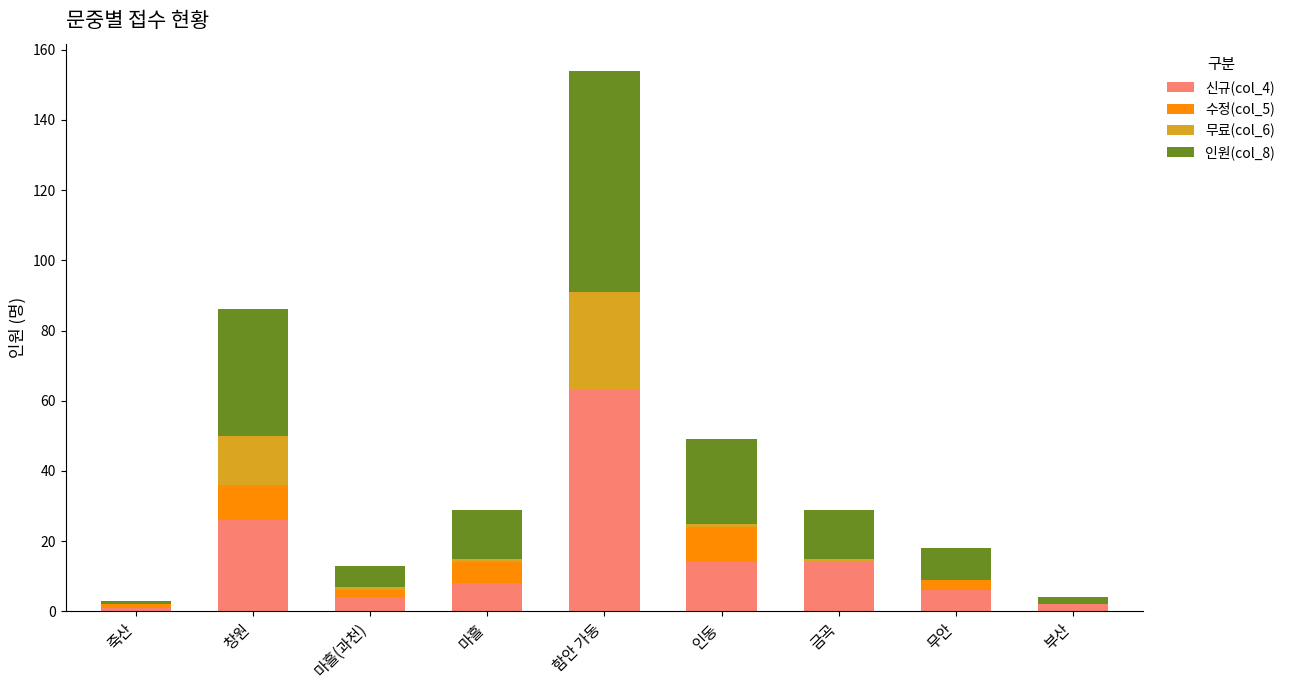

At which category is the sum across all series the highest?

함안 가동